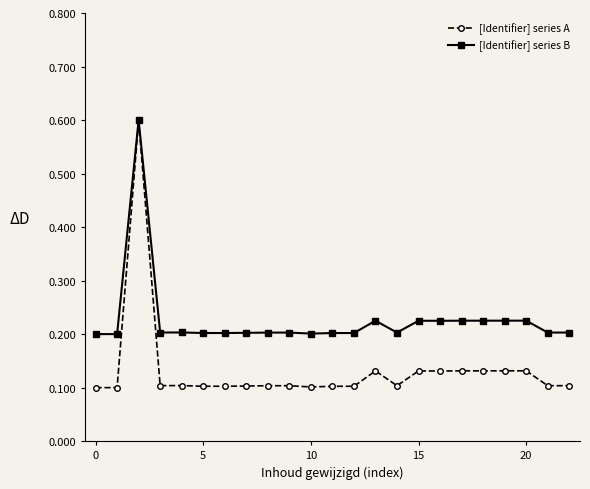

How many [Identifier] series B values are between 0 and 1?

23